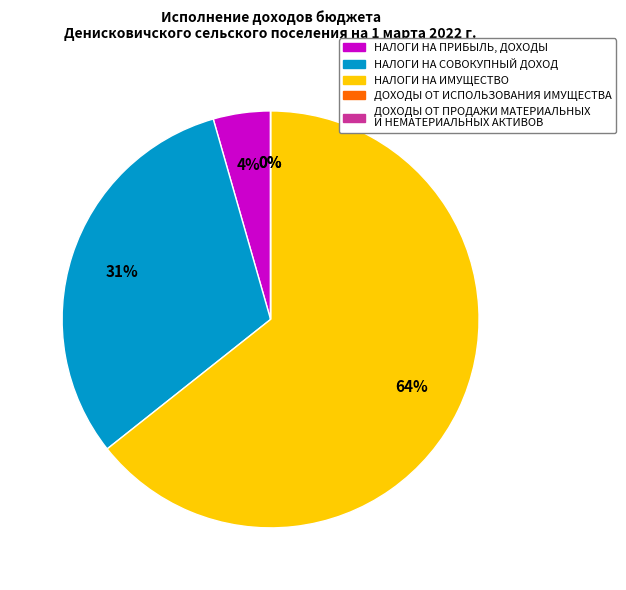

Does any single category account for the majority?

Yes